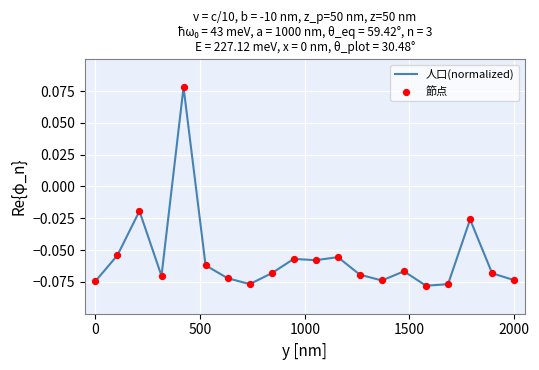

Is this an area chart (filled region under the line)?

No